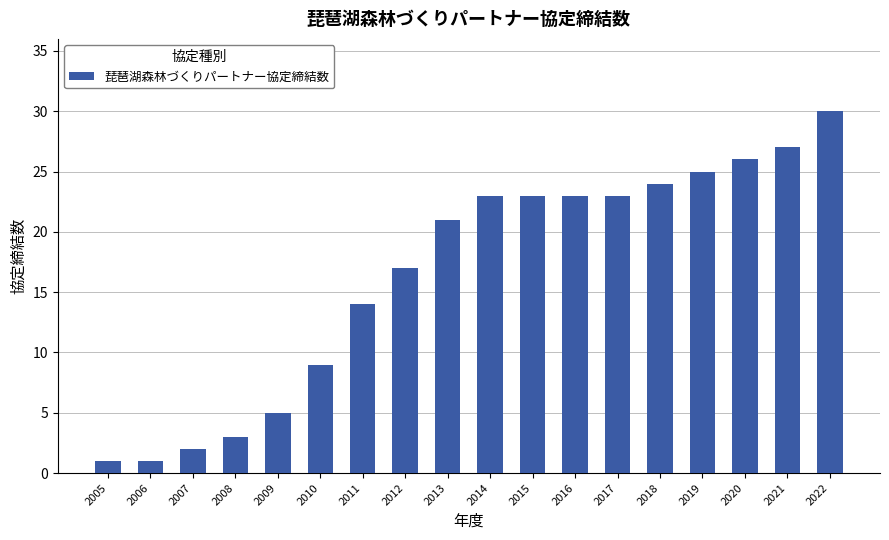

What is the greatest value displayed?

30